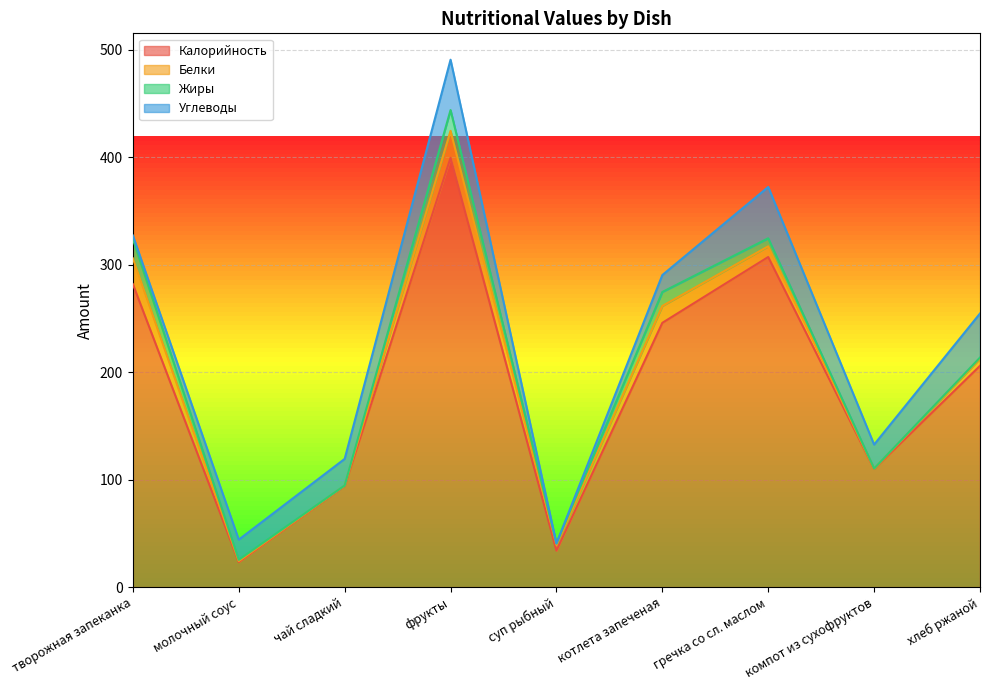

Where does the Жиры series first go above 1?

творожная запеканка